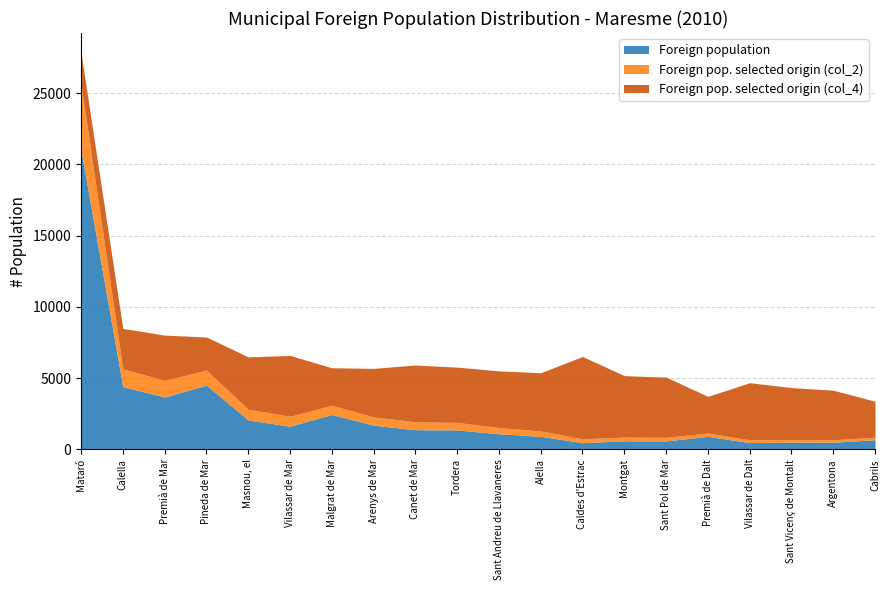

Between Pineda de Mar and Argentona, which series saw the biggest shift?

Foreign population